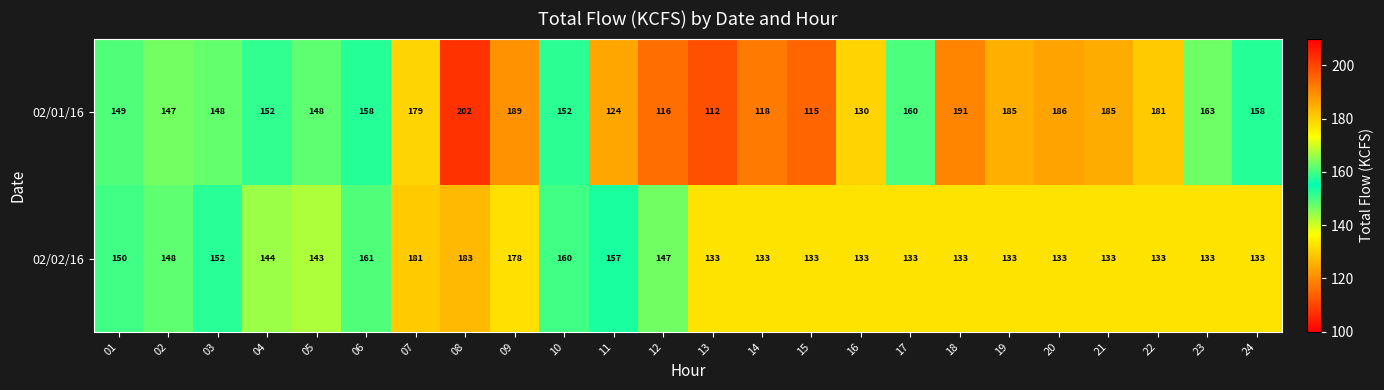

Which category has the highest value in the 02/01/16 series?

08